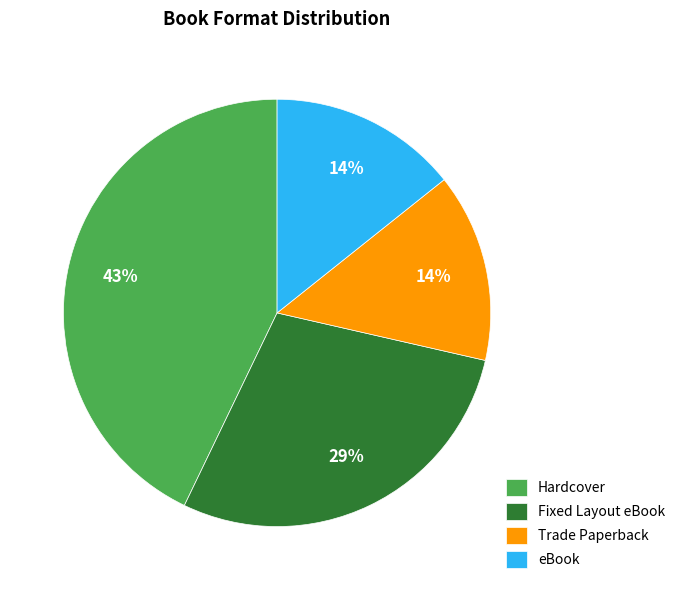

To the nearest percent, what is the combined percentage of Fixed Layout eBook and Trade Paperback?

43%